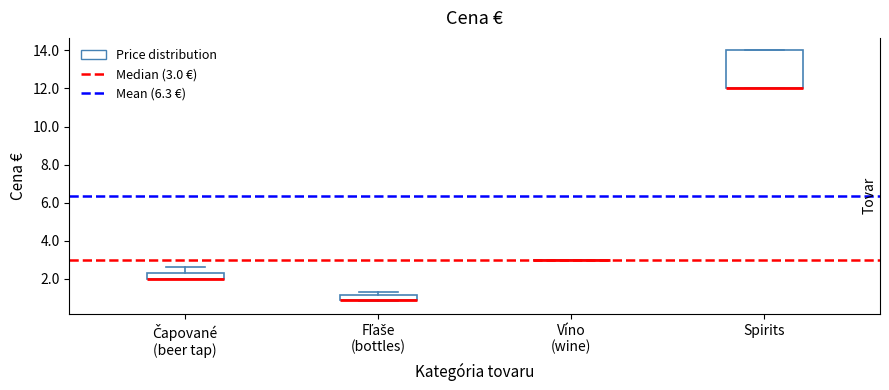

Which box is the tallest, from its lower edge to its upper edge?

Spirits